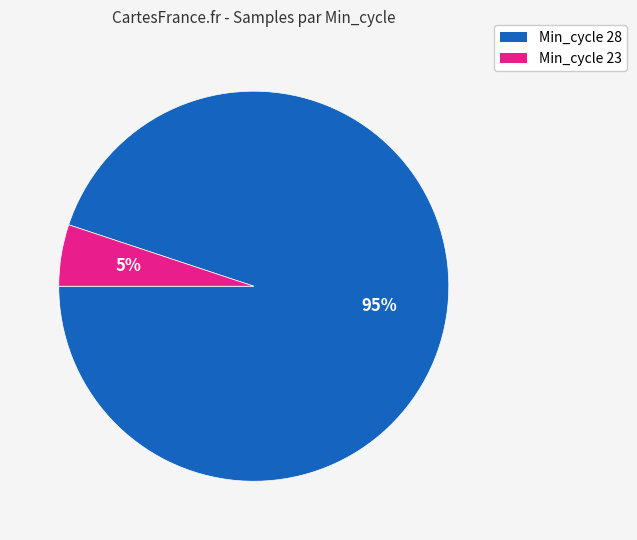

Is there a majority slice in this chart?

Yes